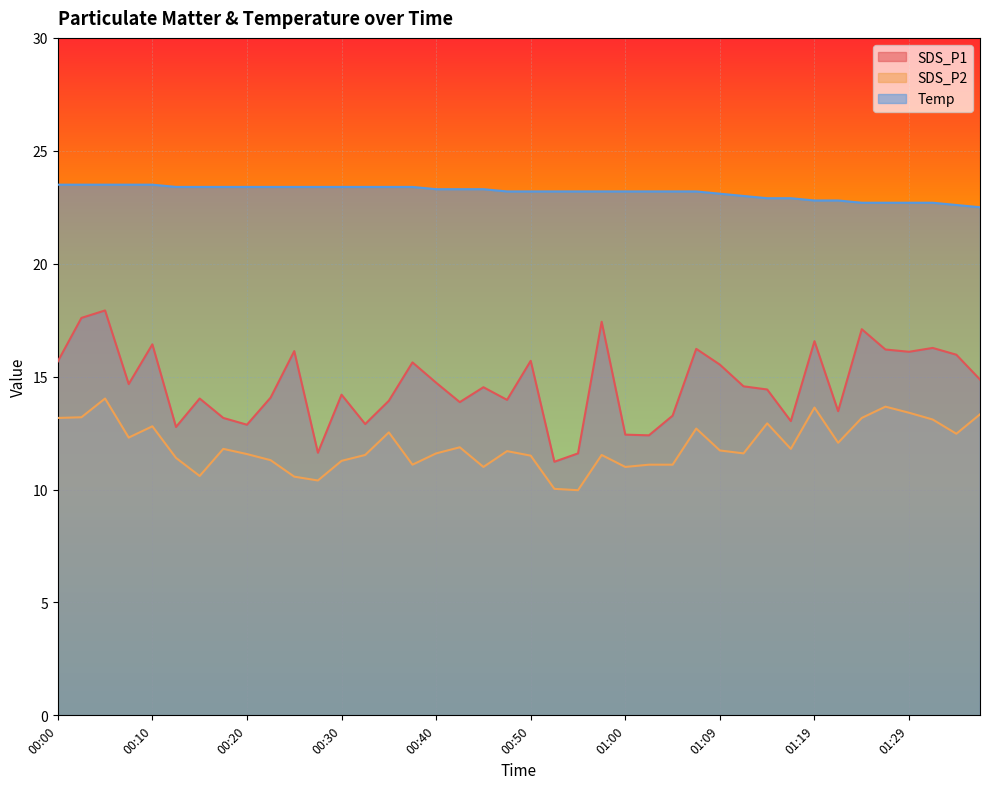

What are all the series names shown in the legend?

SDS_P1, SDS_P2, Temp